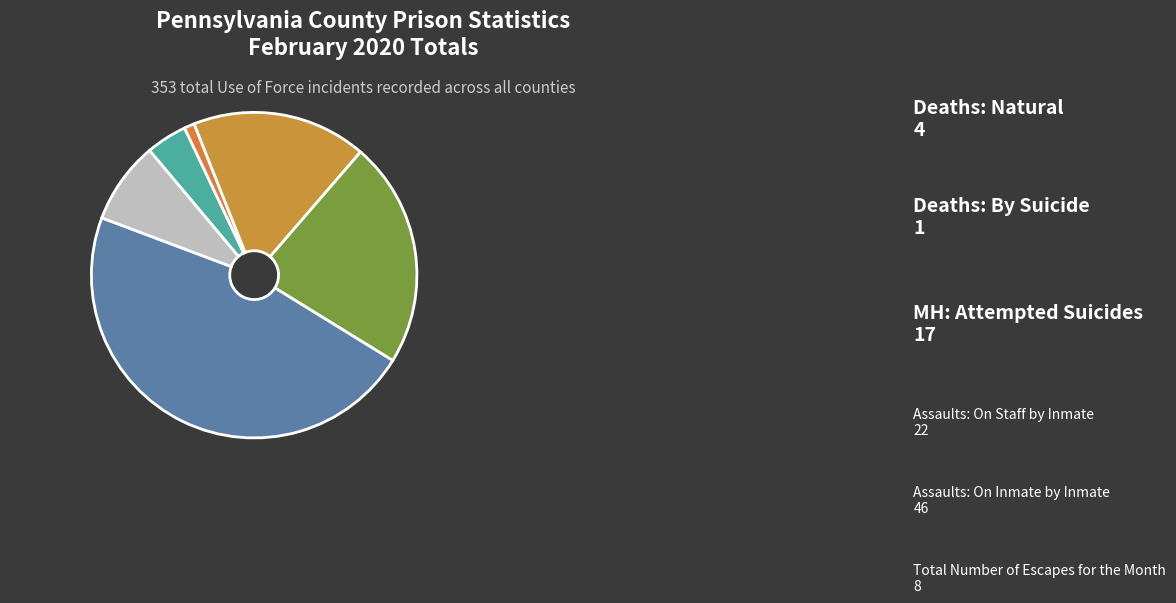

Rank the categories by value from lowest to highest.

Deaths: By Suicide, Deaths: Natural, Total Number of Escapes for the Month, MH: Attempted Suicides, Assaults: On Staff by Inmate, Assaults: On Inmate by Inmate